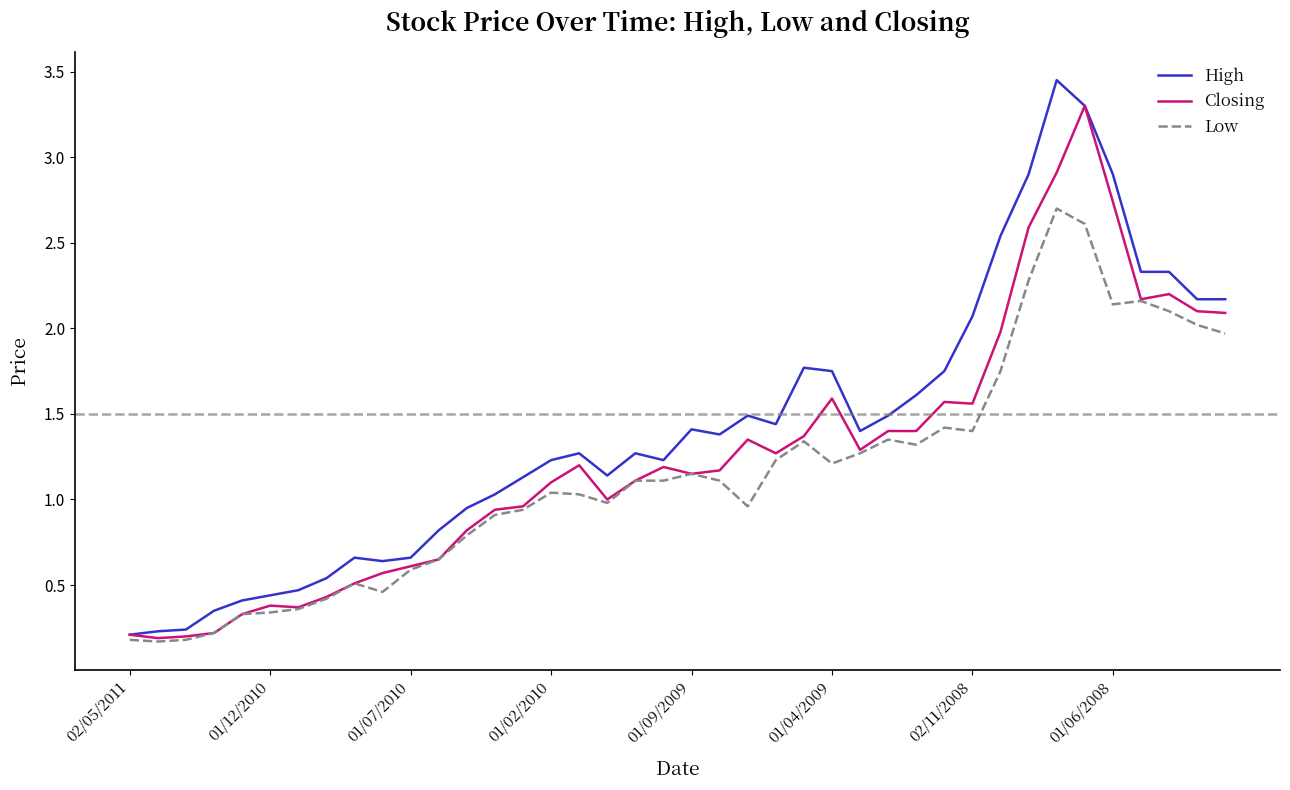

Which series has the largest total across all categories?

High